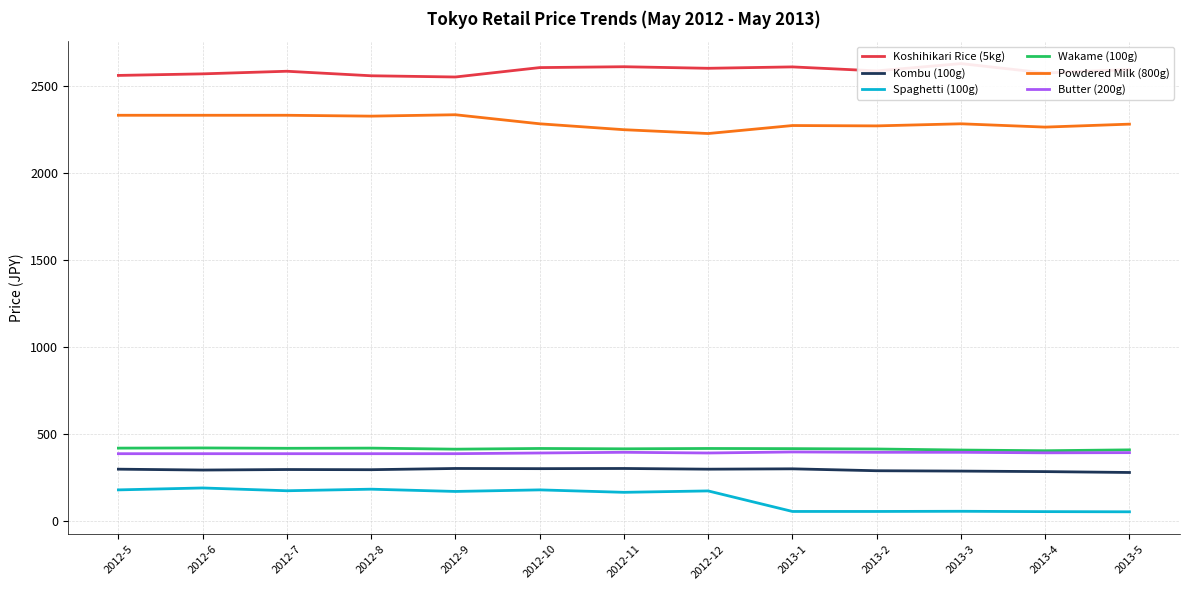

At which category does Powdered Milk (800g) reach its first local peak?

2012-9